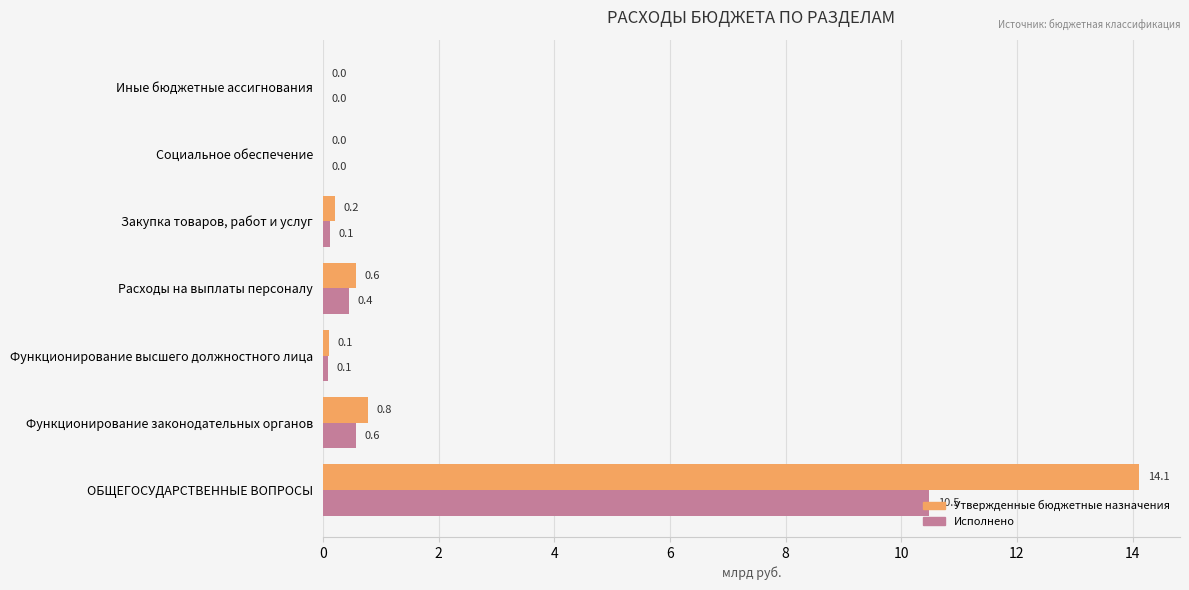

At which label does Утвержденные бюджетные назначения reach its peak?

ОБЩЕГОСУДАРСТВЕННЫЕ ВОПРОСЫ